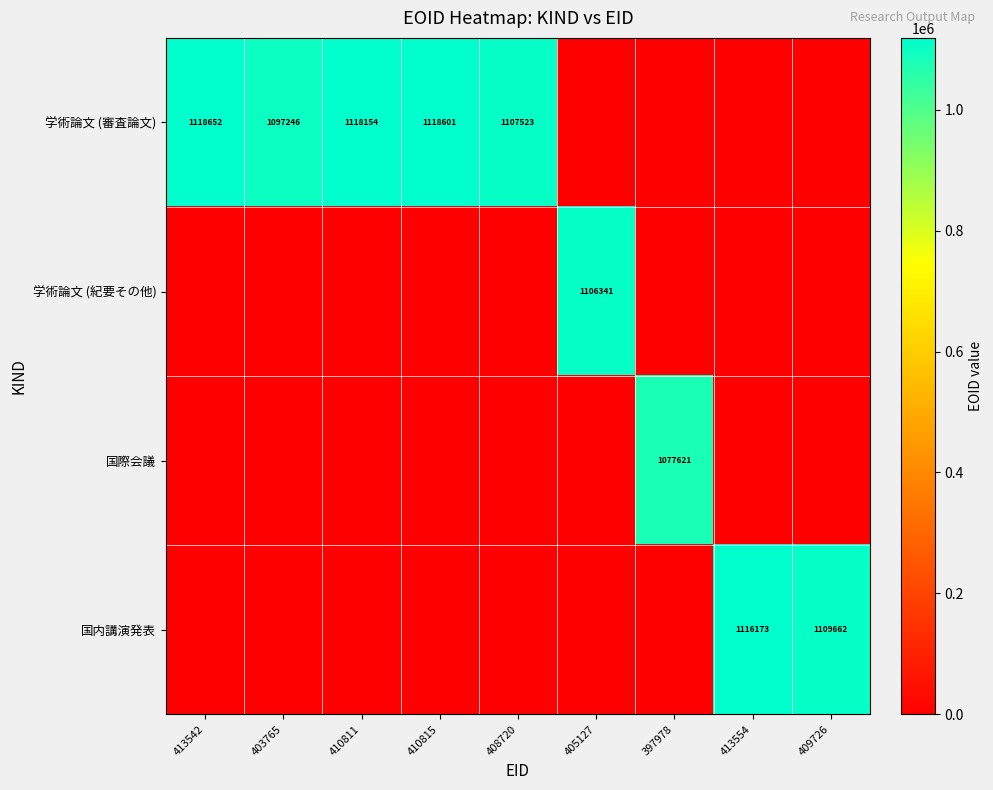

The 学術論文 (審査論文) series shows 1118601 at 410815. True or false?

True